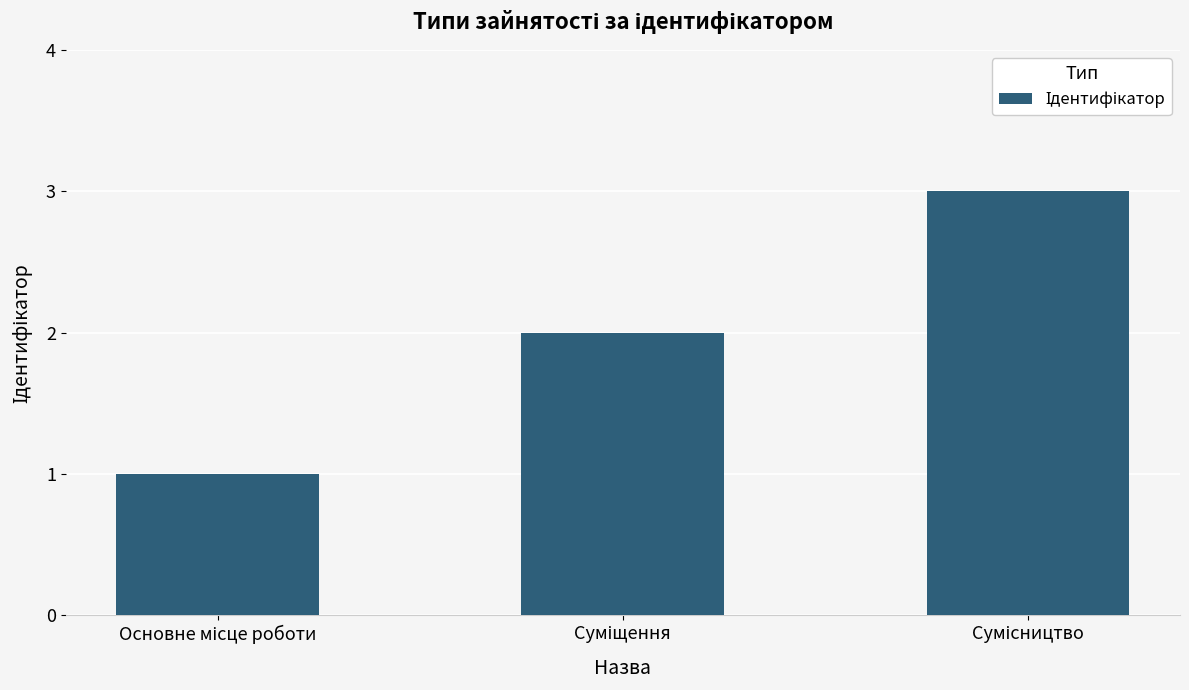

Are the bars grouped side by side (vs. stacked)?

No